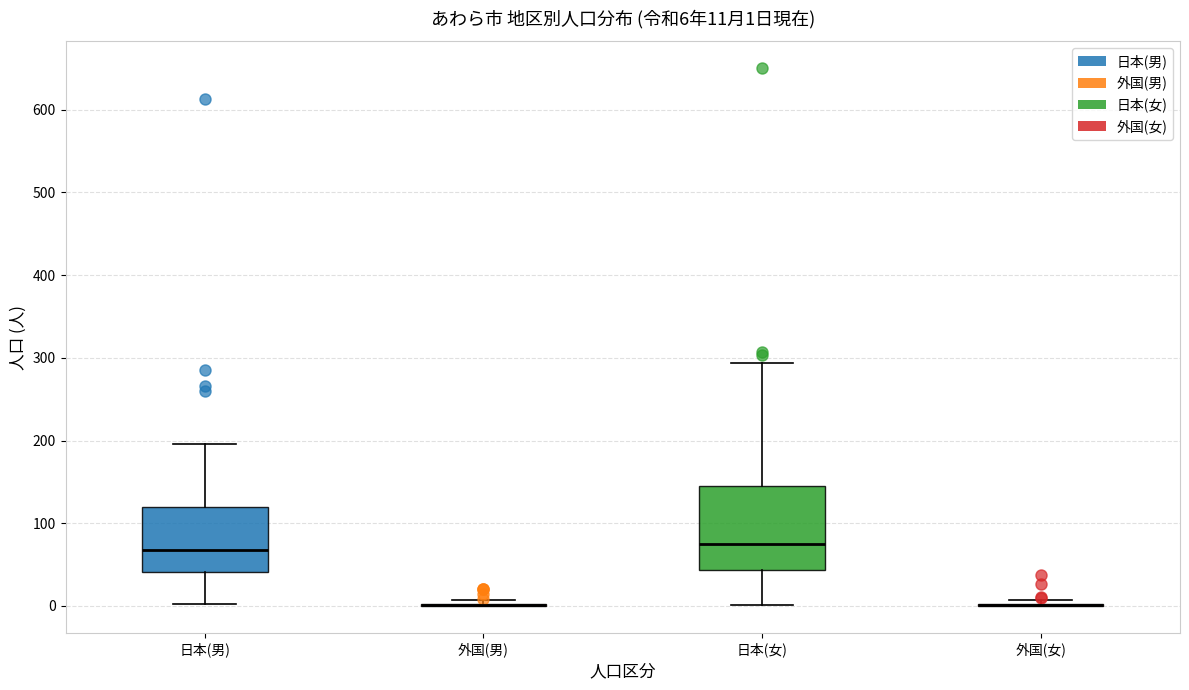

Which box is the tallest, from its lower edge to its upper edge?

日本(女)